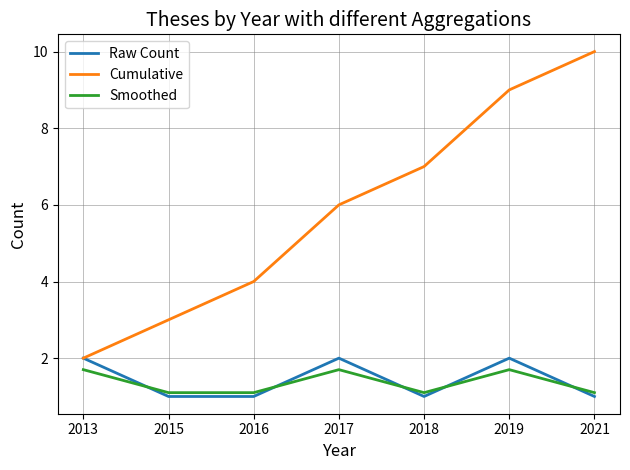

Is it true that Smoothed equals 1.9 at 2015?

False